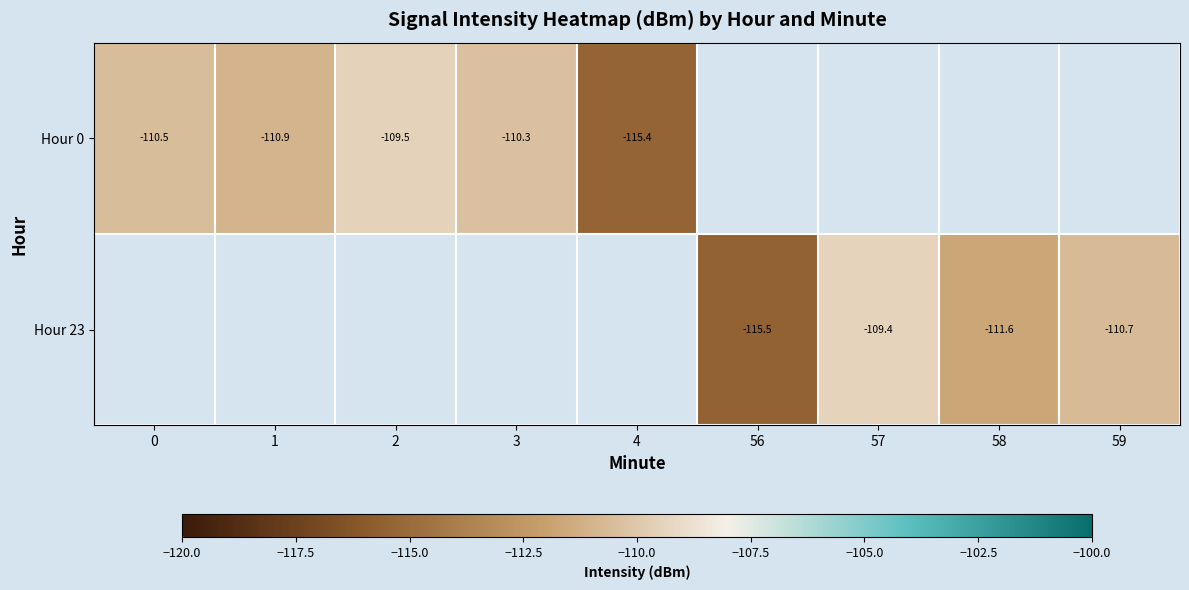

Count the number of data series in this chart.

2